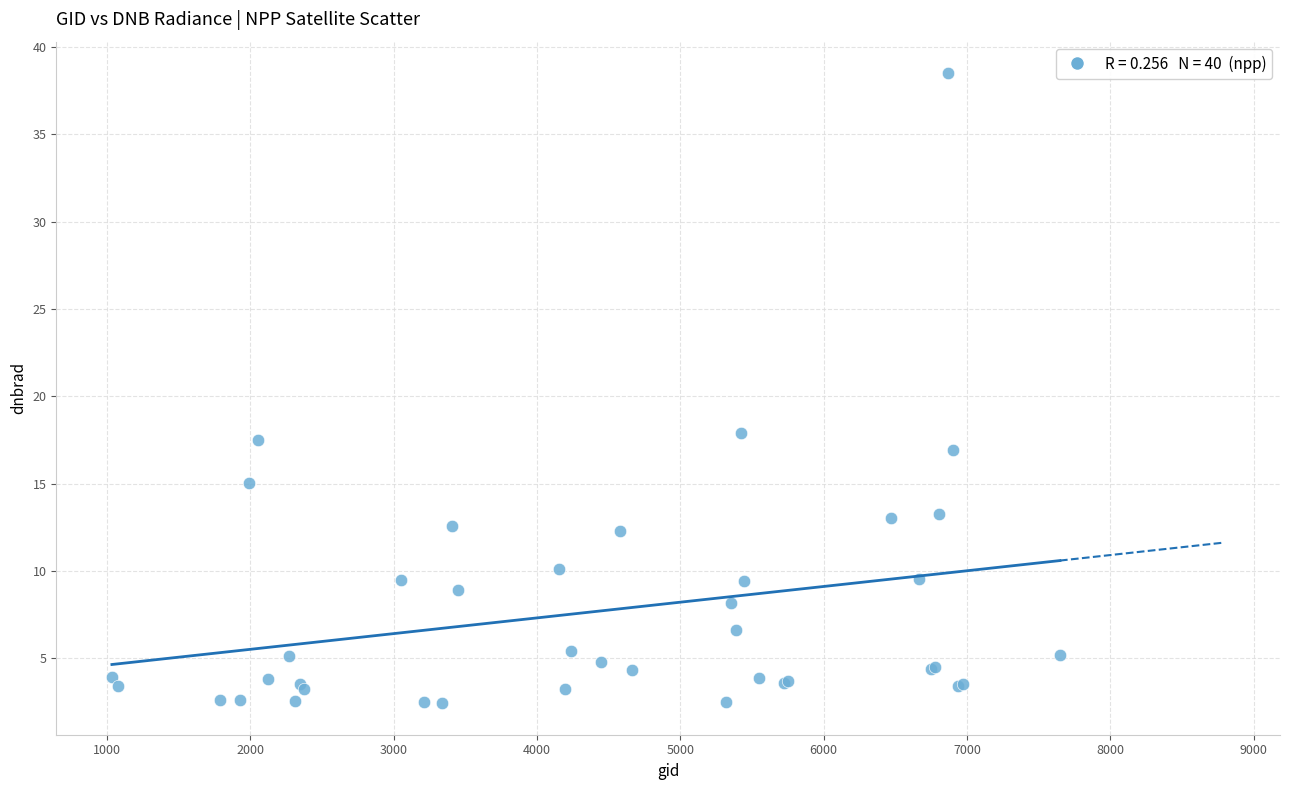

What Y value in the scatter plot is closest to 20?

17.9